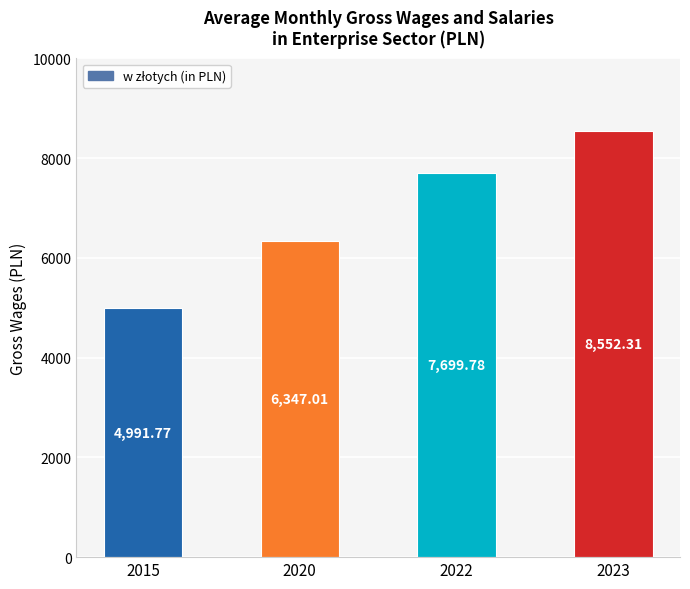

How many bars are there in total?

4